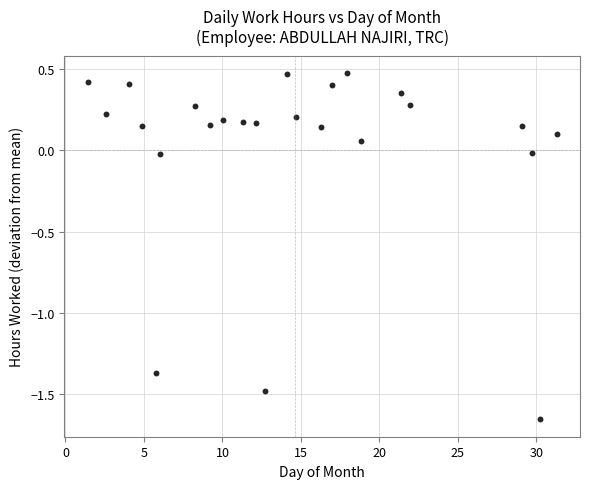

What is the range of X values (max minus min)?

29.9